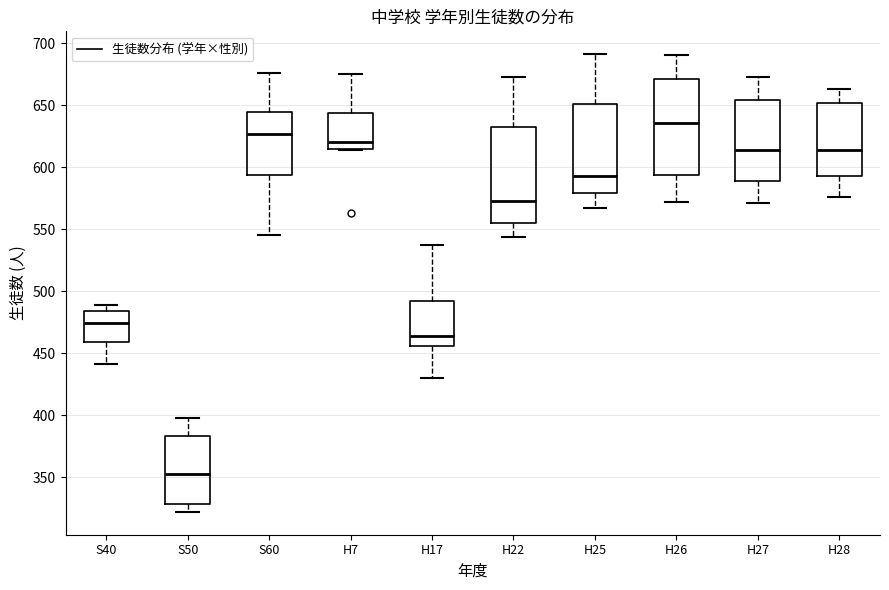

Which box has the highest median line?

H26